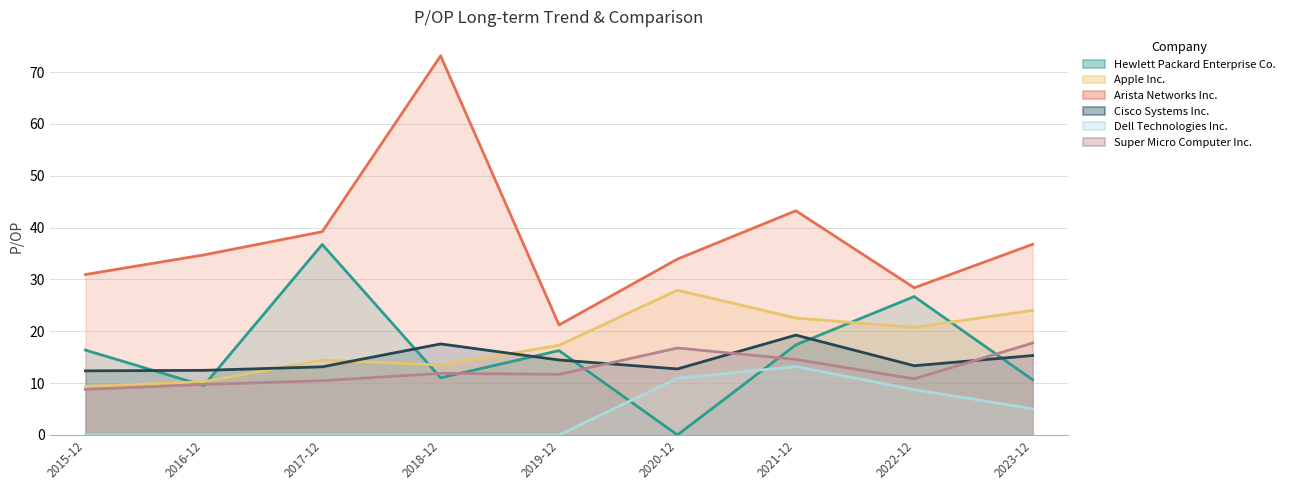

What is the average value of the Cisco Systems Inc. series?

14.5